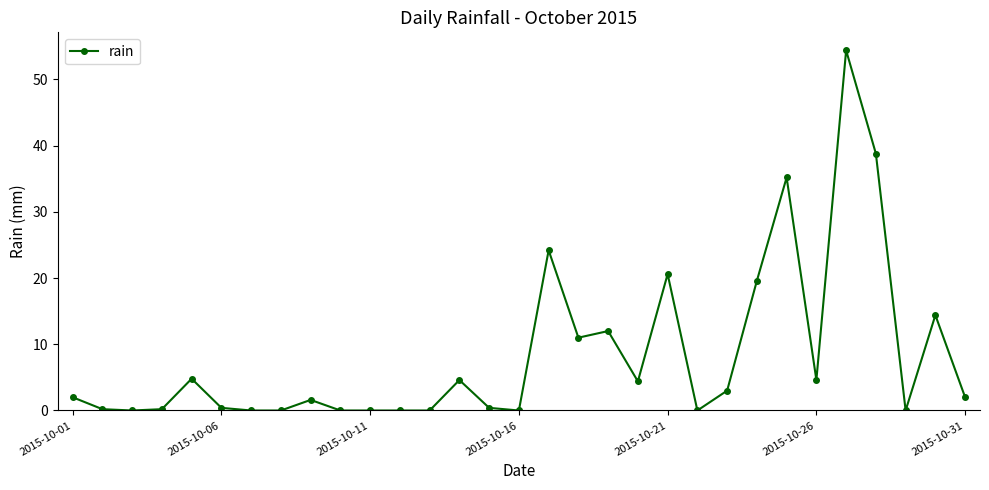

What is the maximum value shown in the chart?

54.4